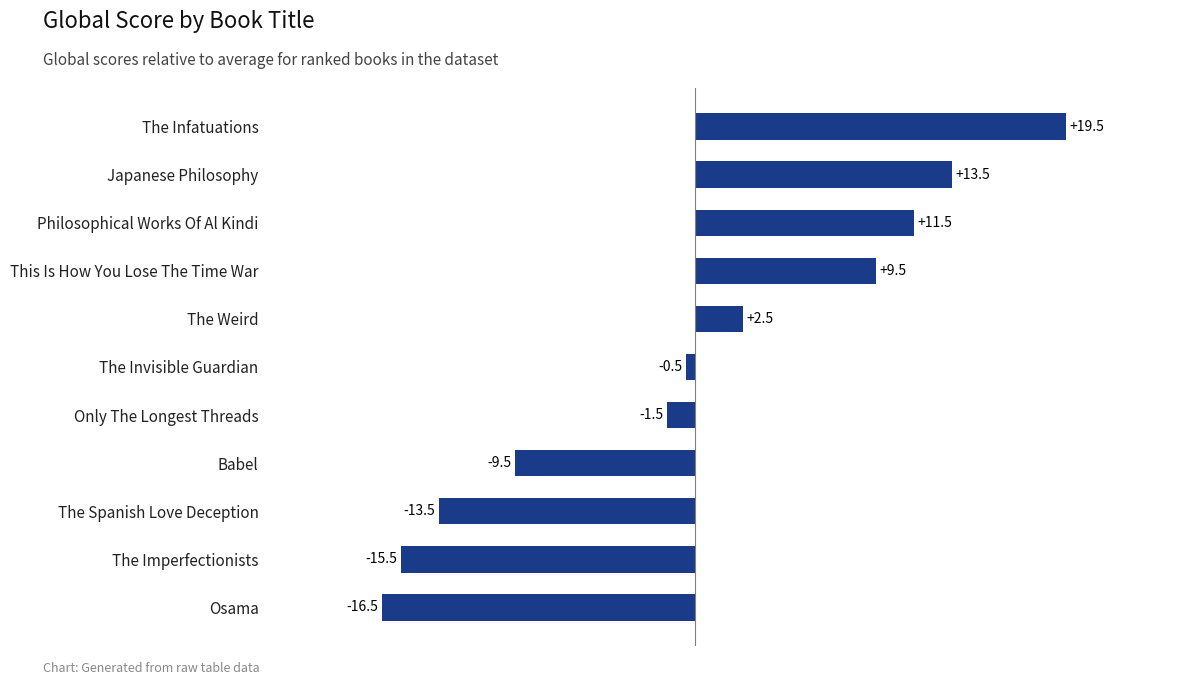

Does the chart contain any negative values?

Yes